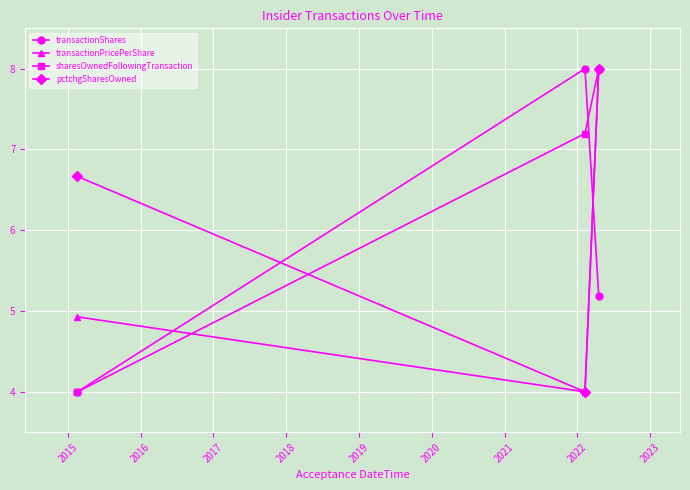

At how many categories does at least one series exceed 6?

3